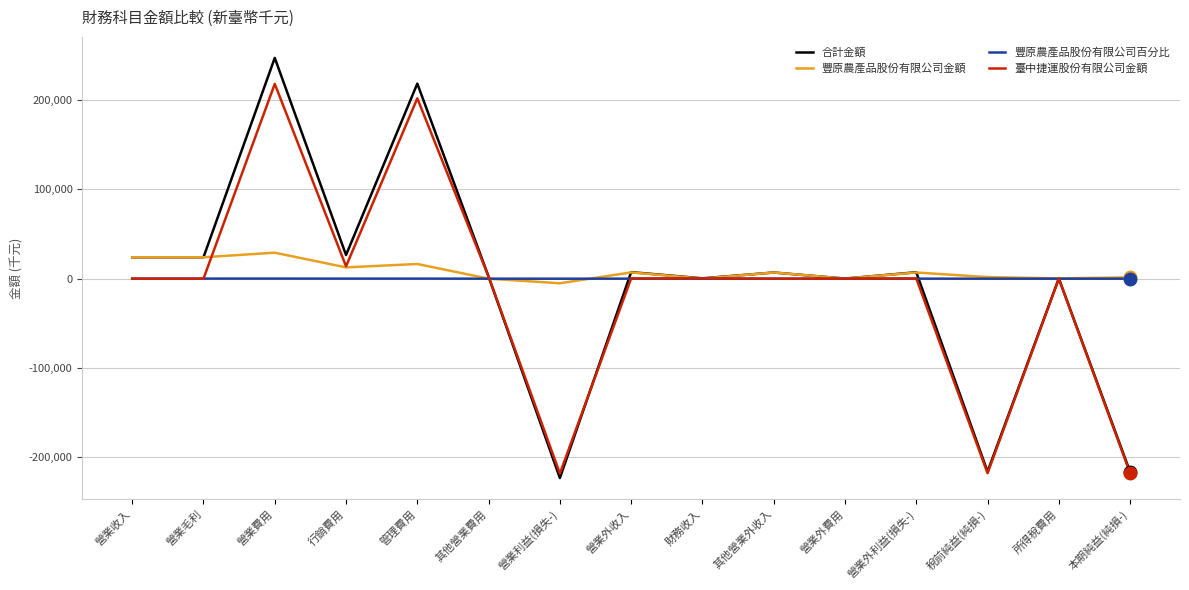

Rank the series by their maximum value, from highest to lowest.

合計金額, 臺中捷運股份有限公司金額, 豐原農產品股份有限公司金額, 豐原農產品股份有限公司百分比